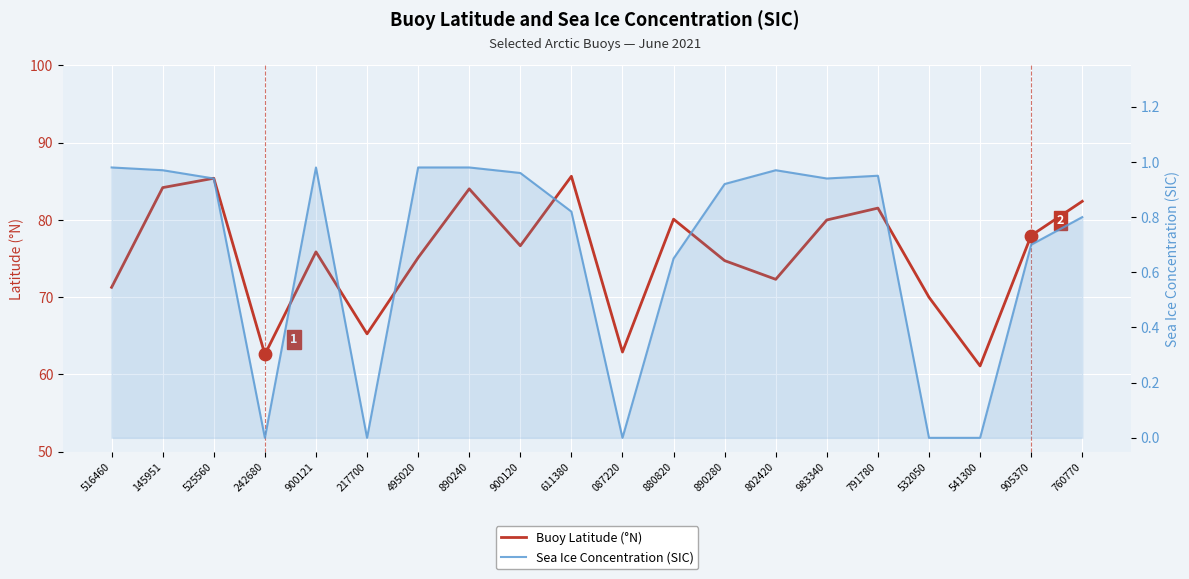

Which series has the largest total across all categories?

Buoy Latitude (°N)